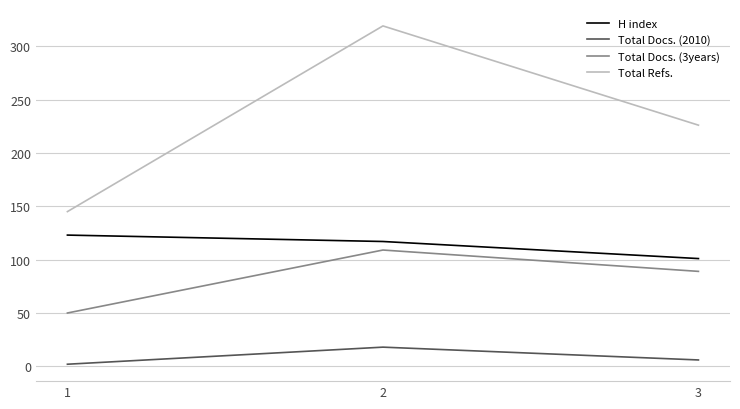

The value of Total Refs. at 3 is 226. True or false?

True